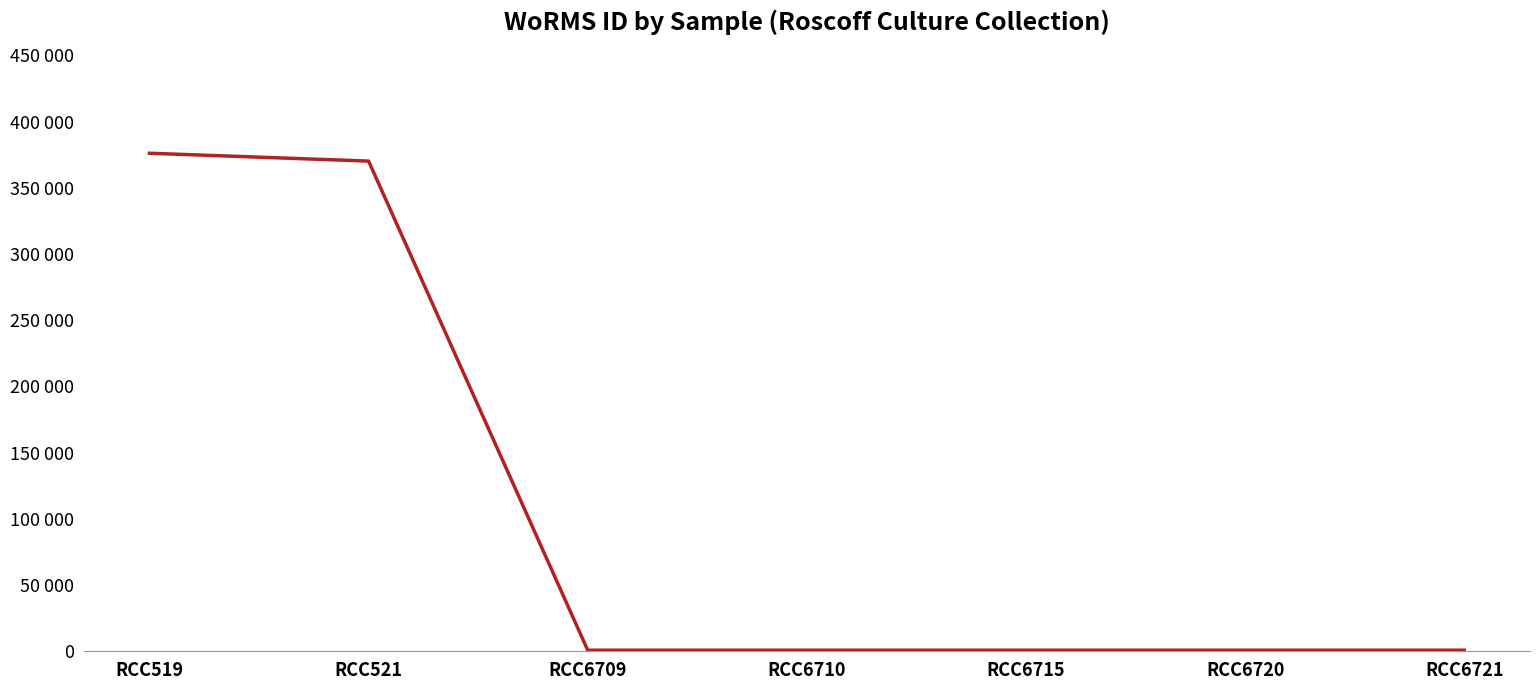

What is the difference between the maximum and minimum values?

375272